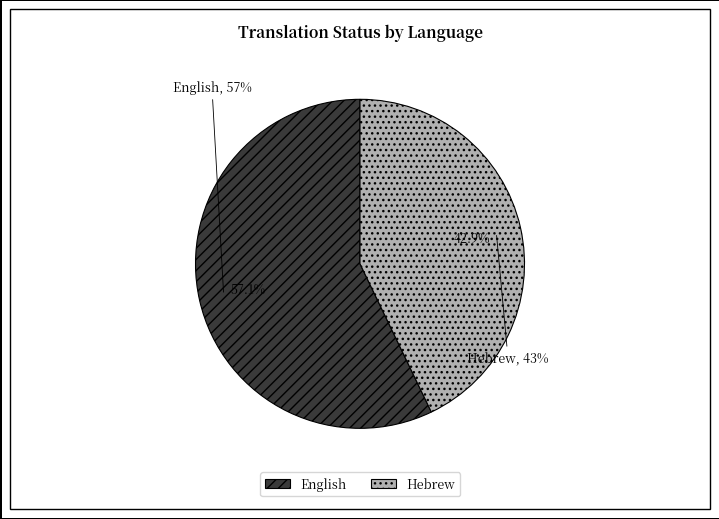

Count the number of slices in the pie.

2